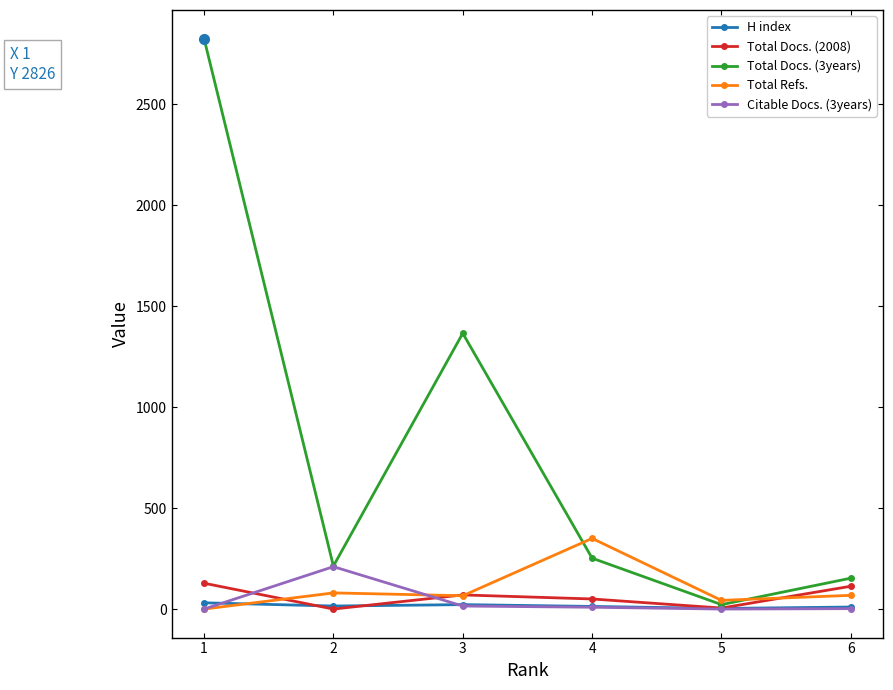

Which series has the widest spread of values?

Total Docs. (3years)